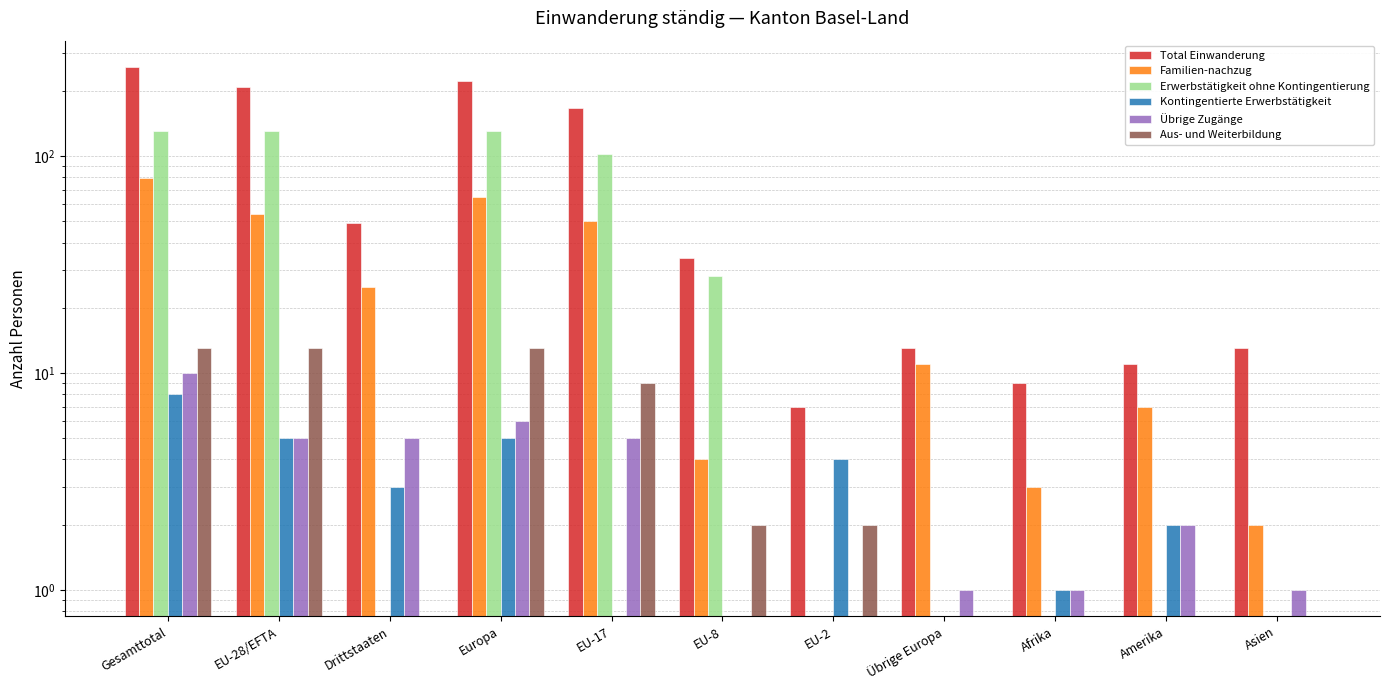

Where is Familien-nachzug nearest to the value 39?

EU-17